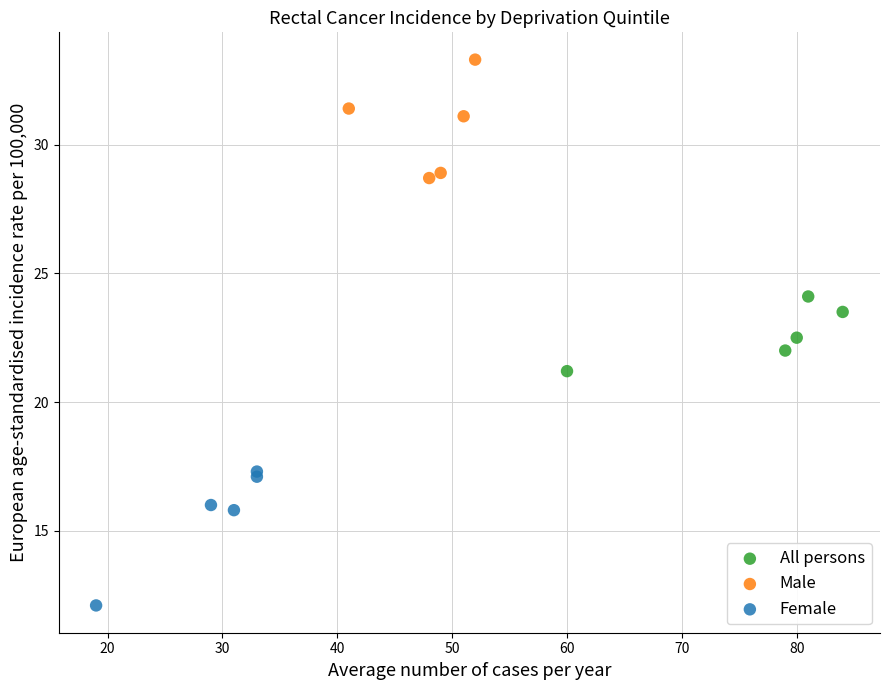

Which series reaches the maximum Y coordinate?

Male